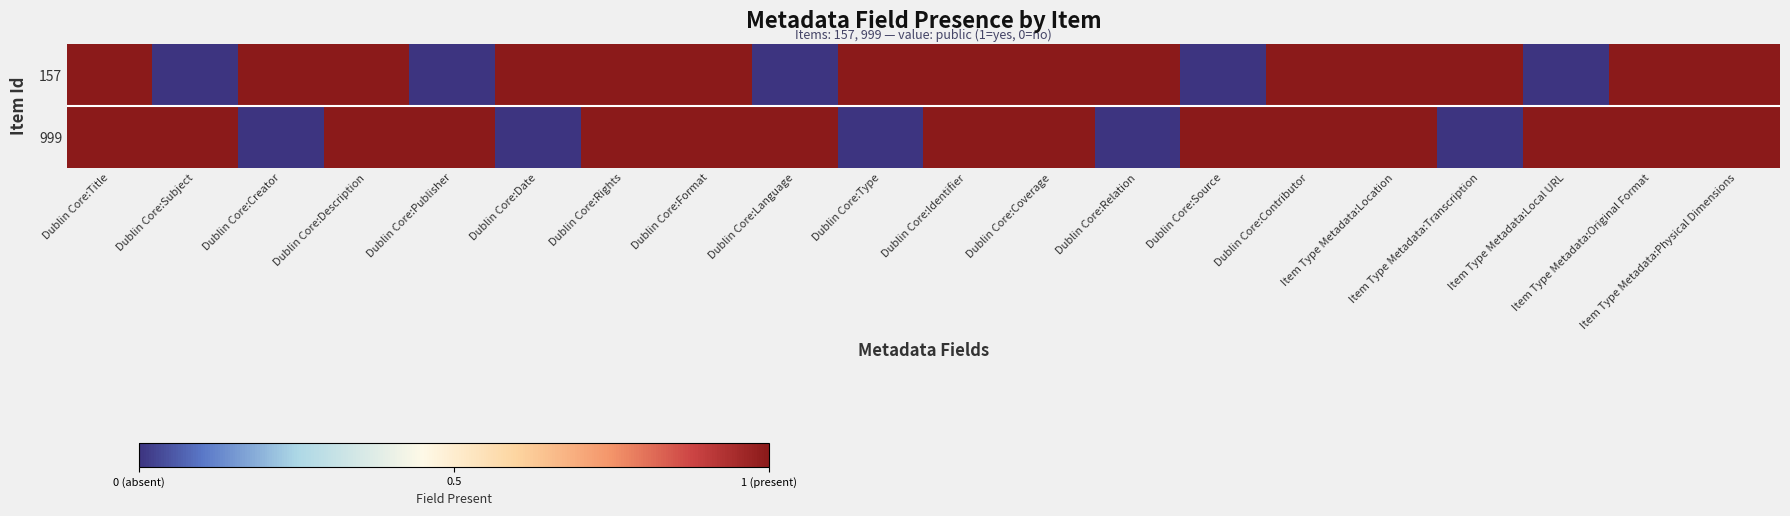

Which series changed the most between Dublin Core:Contributor and Item Type Metadata:Location?

157